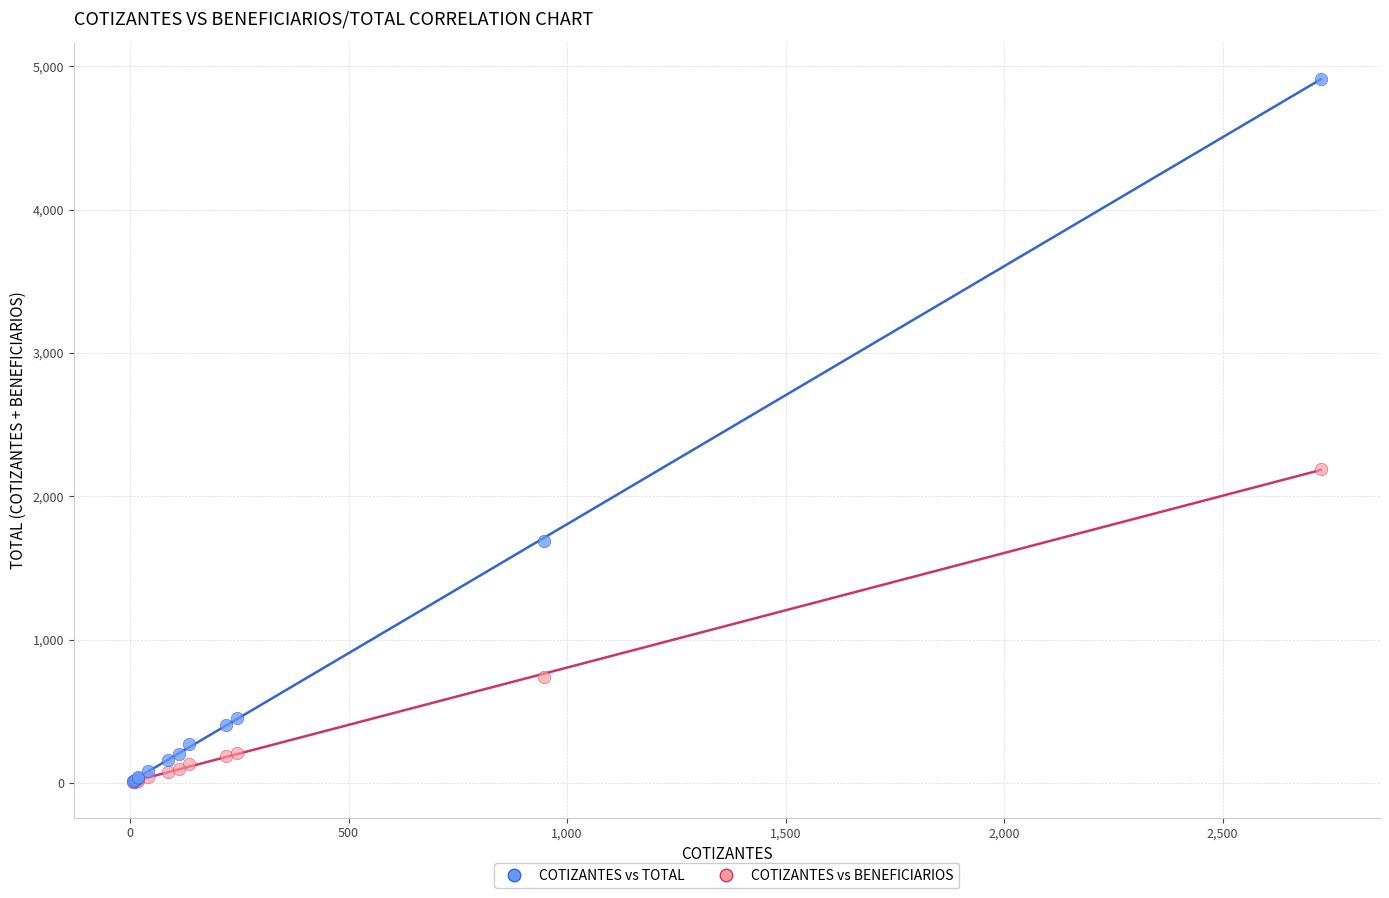

In the COTIZANTES vs TOTAL series, what Y value is closest to 2464?

1687